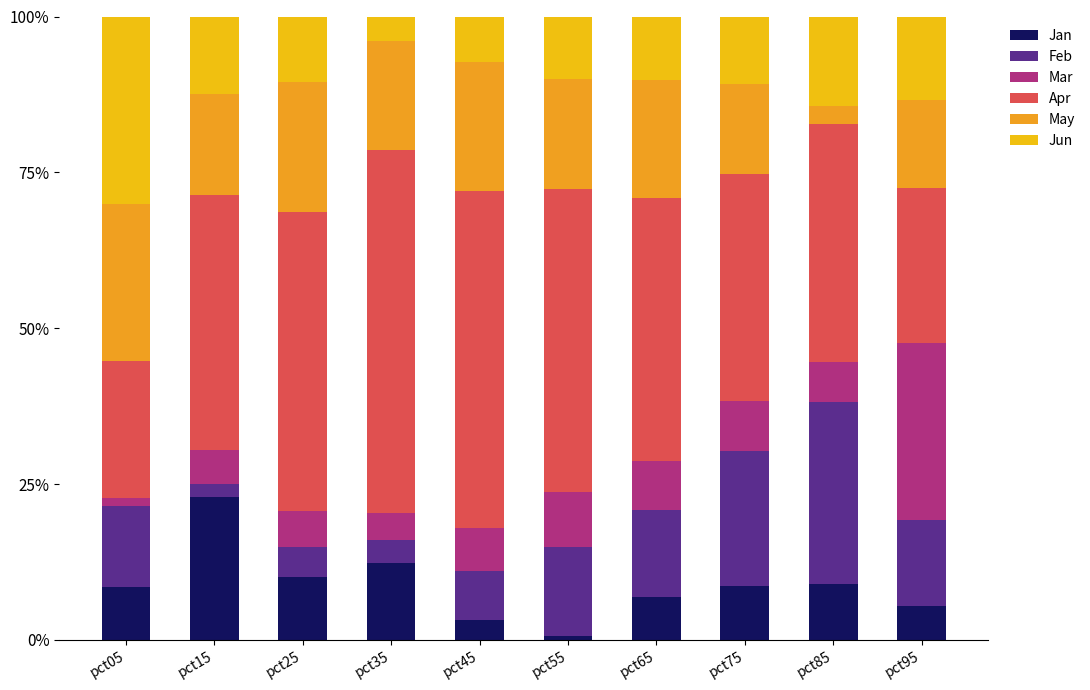

How many categories are shown in the chart?

10